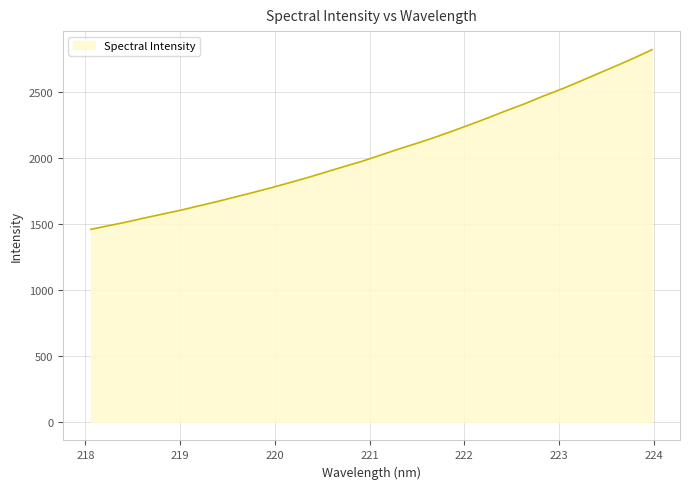

What is the minimum value shown in the chart?

1461.2